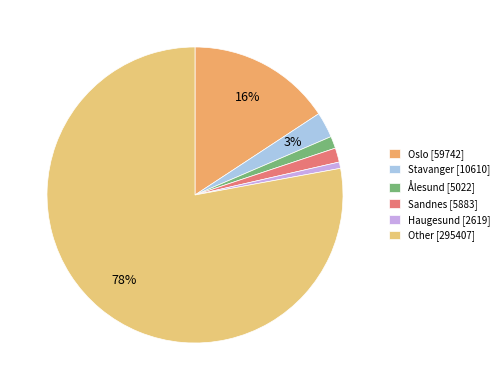

Which slice is the smallest?

Haugesund